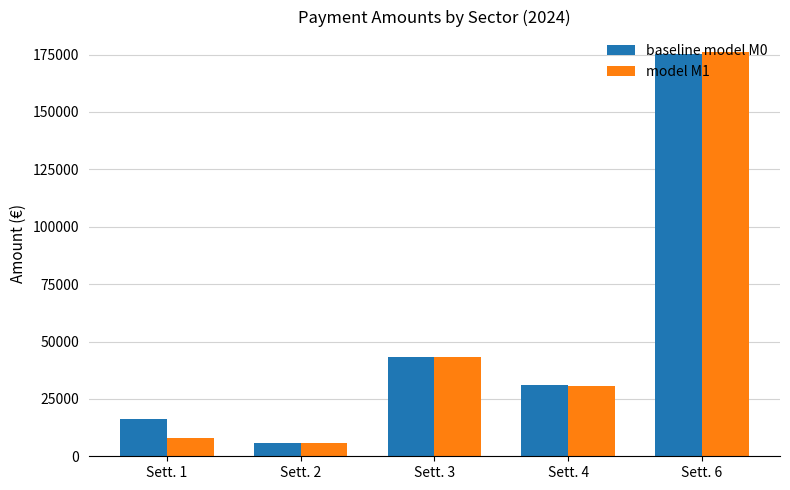

What is the difference between the maximum and second lowest values in the model M1 series?

168442.4